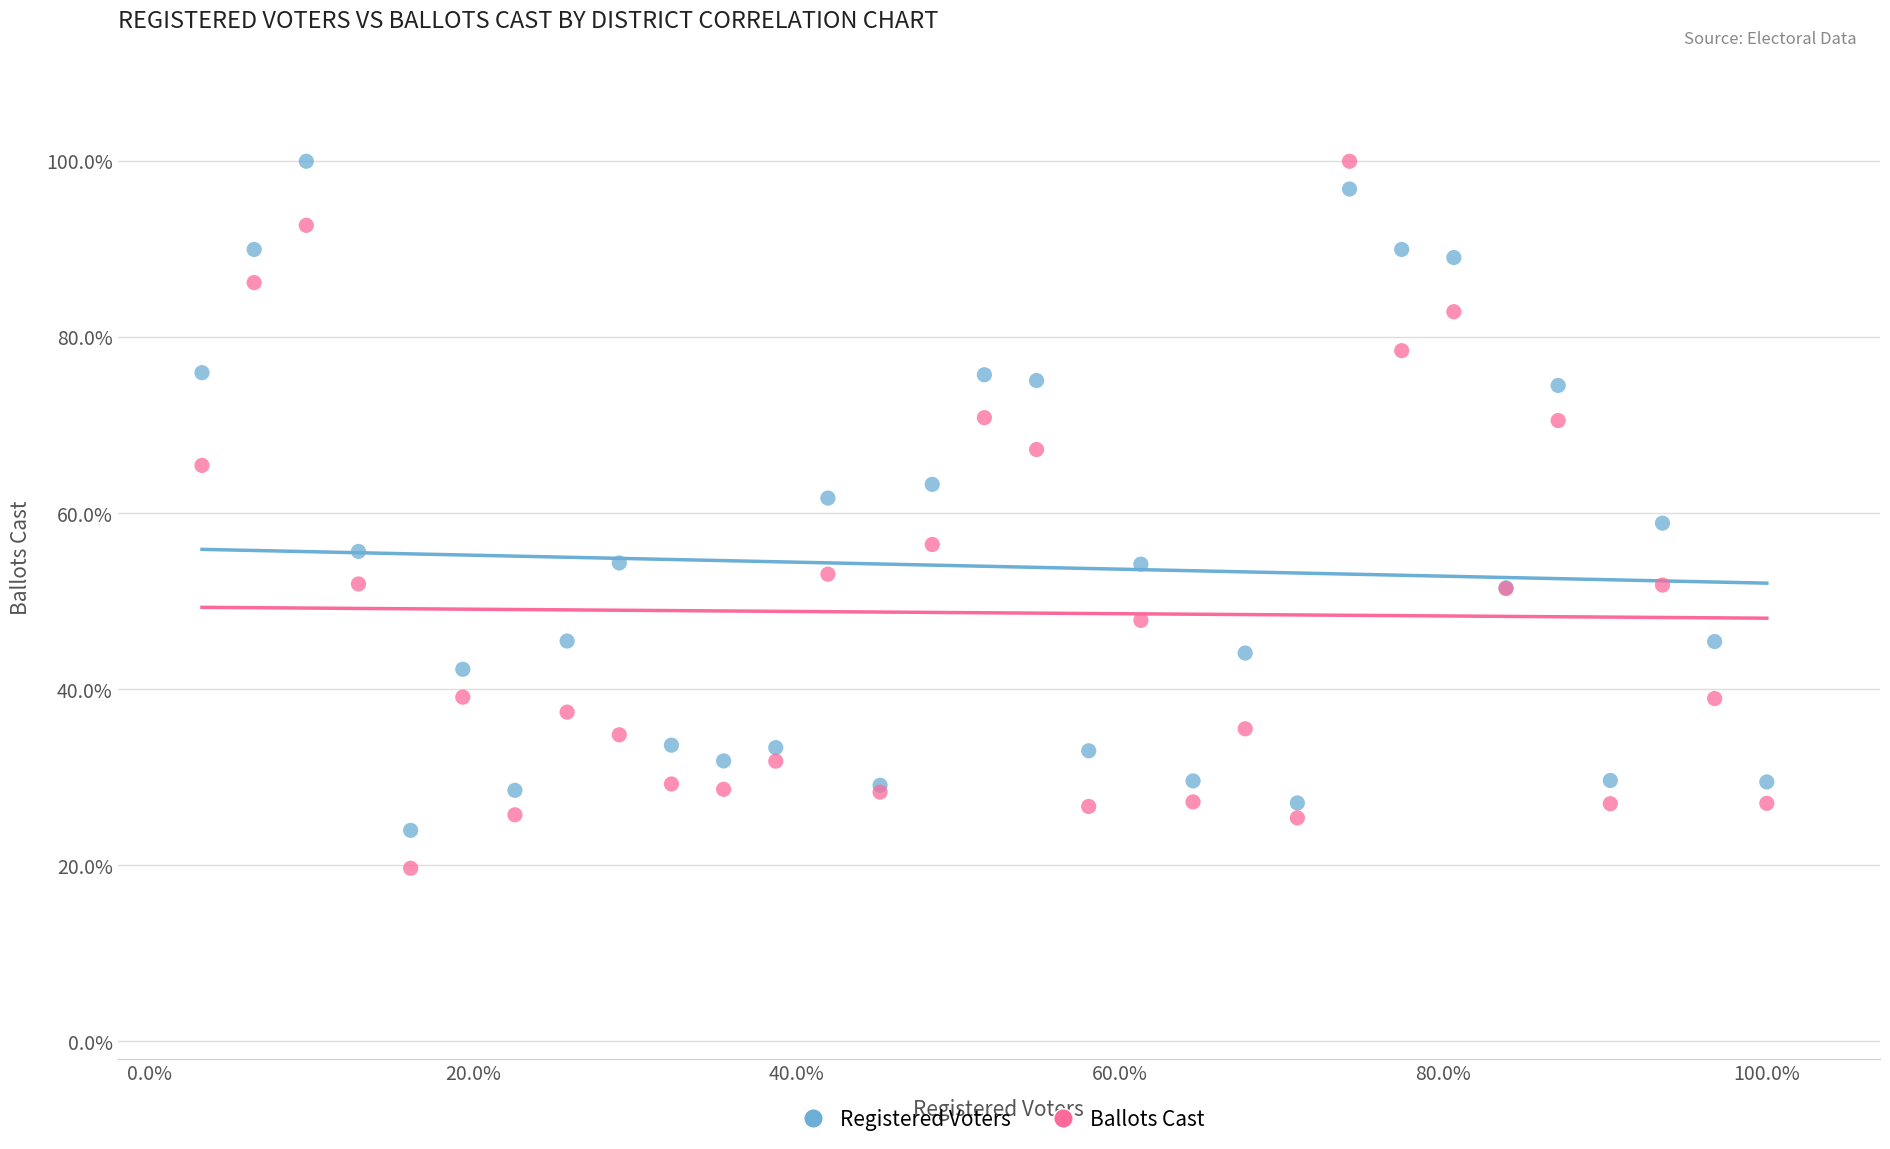

What are all the series names shown in the legend?

Registered Voters, Ballots Cast